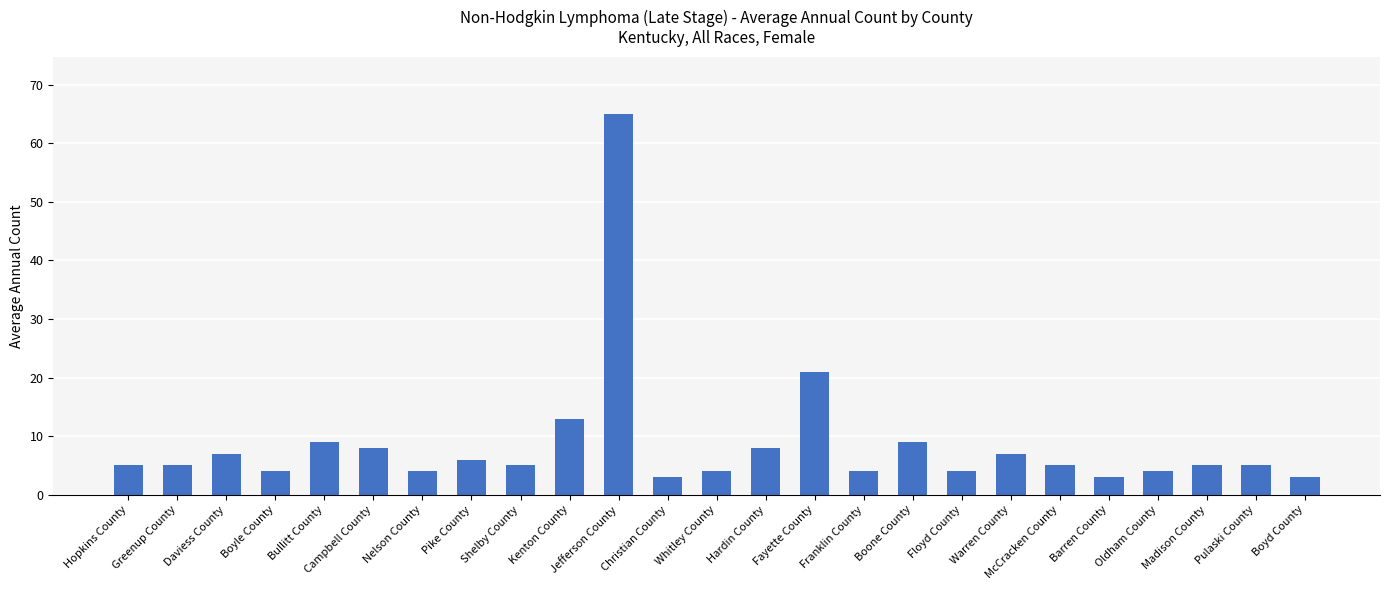

Does the chart contain any negative values?

No